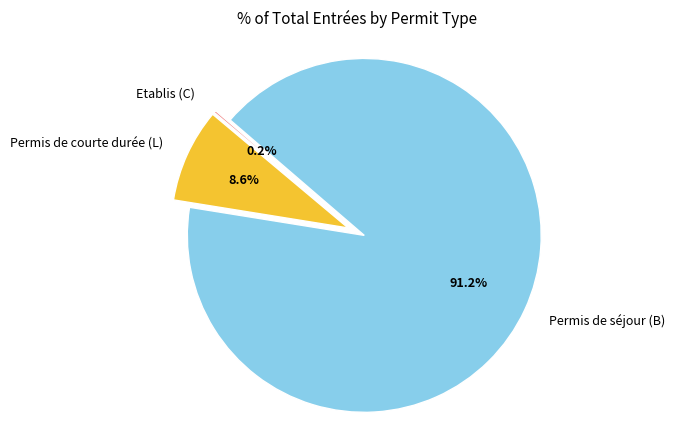

What percentage is the Permis de courte durée (L) slice, to the nearest percent?

9%